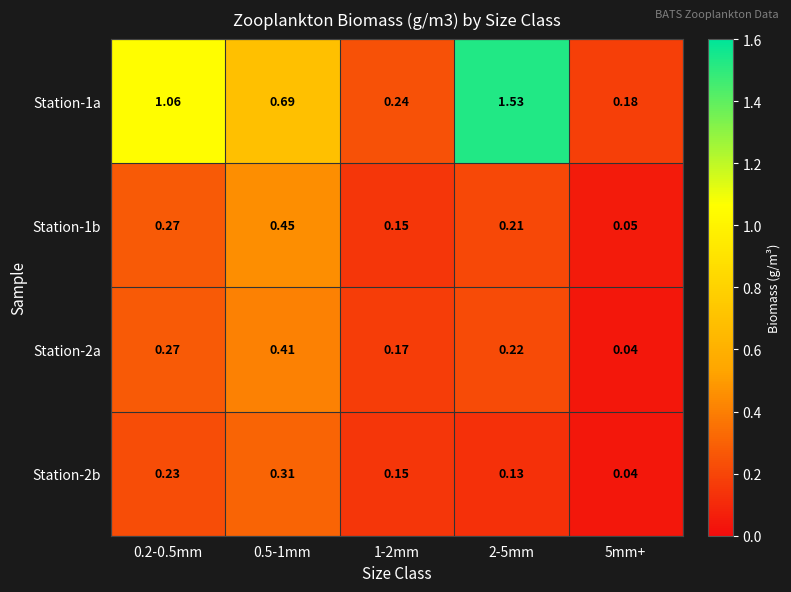

Is the value of Station-1a at 2-5mm greater than the value of Station-2a at 0.5-1mm?

Yes